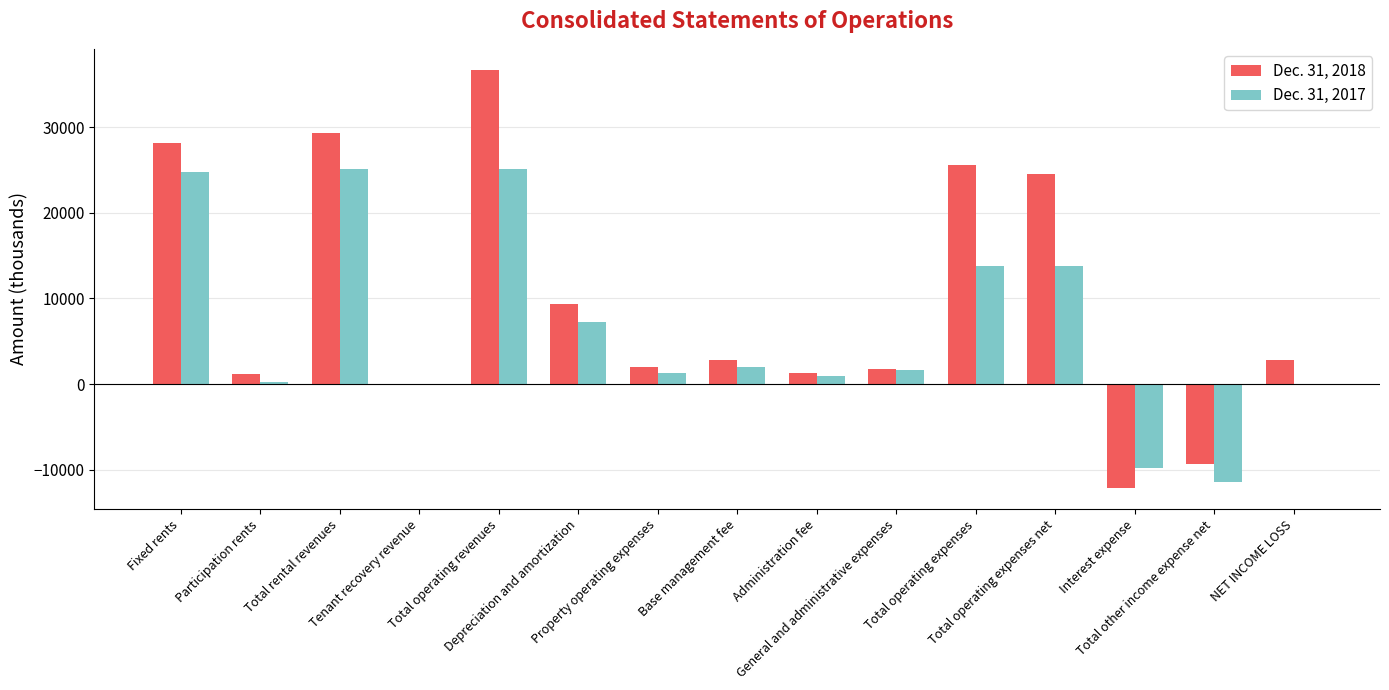

Which series changed the most between Tenant recovery revenue and Administration fee?

Dec. 31, 2018